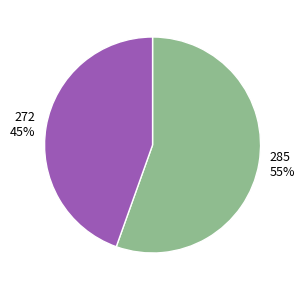

Which category has the smallest portion of the pie?

272